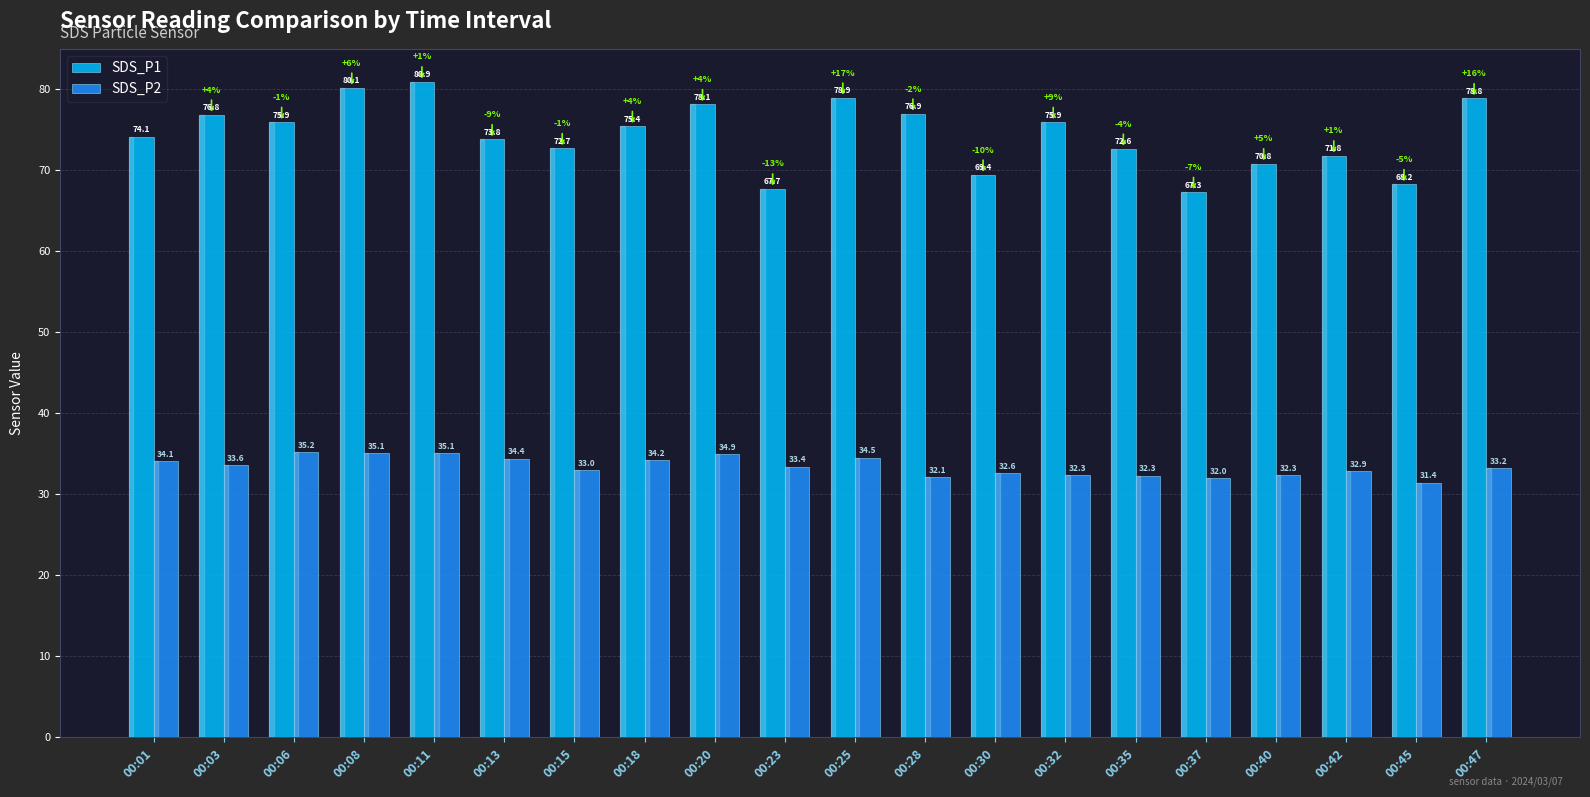

At 00:18, list the series in order from smallest to largest.

SDS_P2, SDS_P1